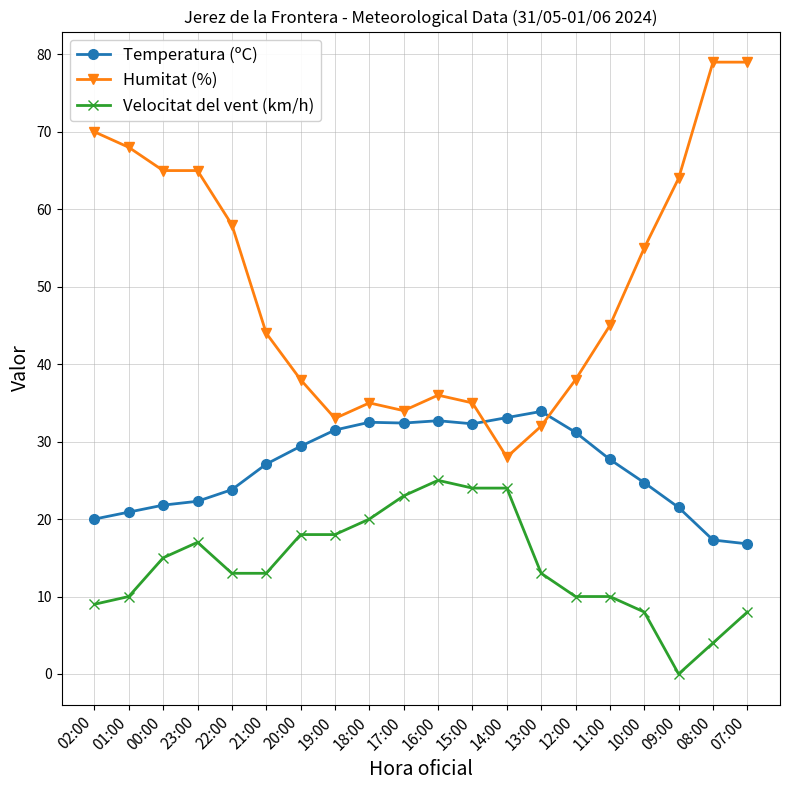

How many data points does each series have?

20